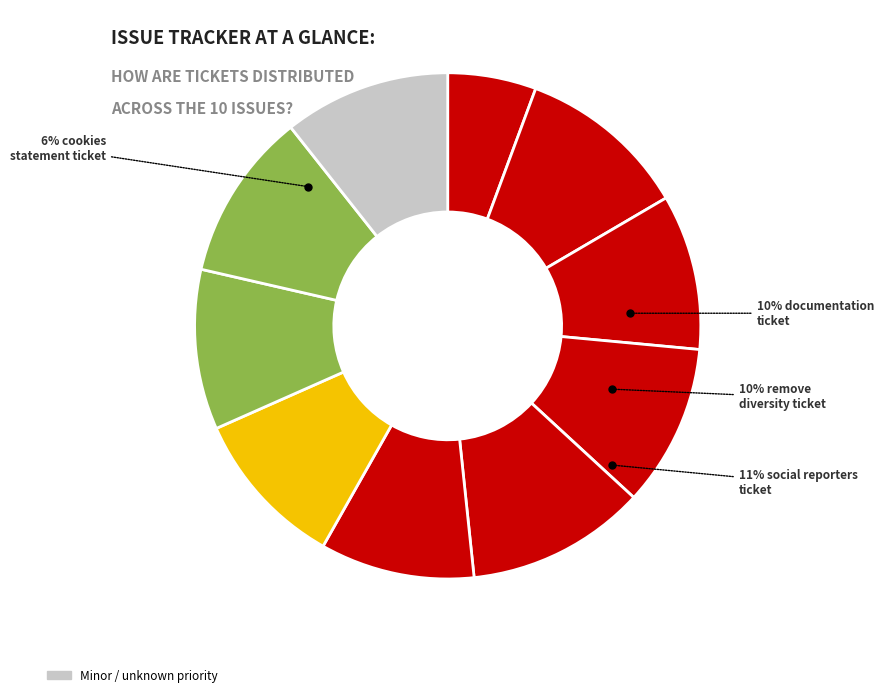

Approximately how many times larger is the value at Usernames not showing up as links compared to Documentation?

1.1